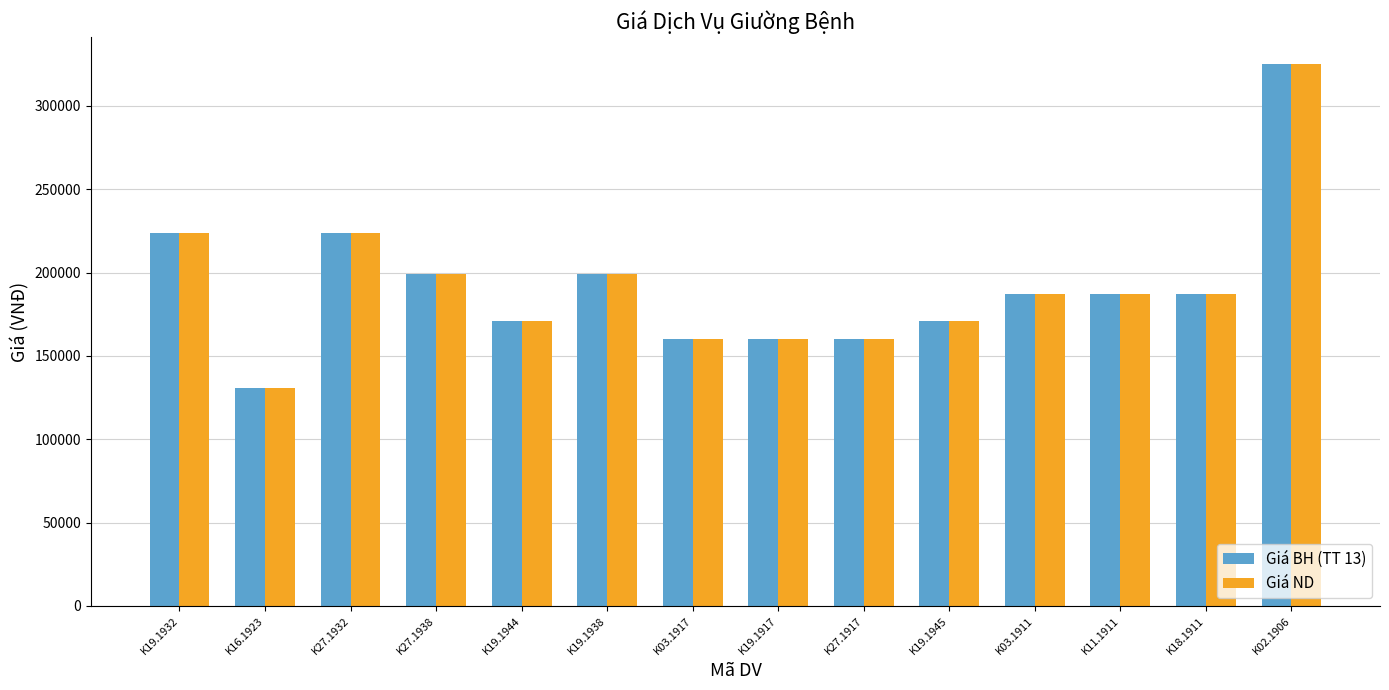

The Giá ND series shows 223800 at K19.1932. True or false?

True